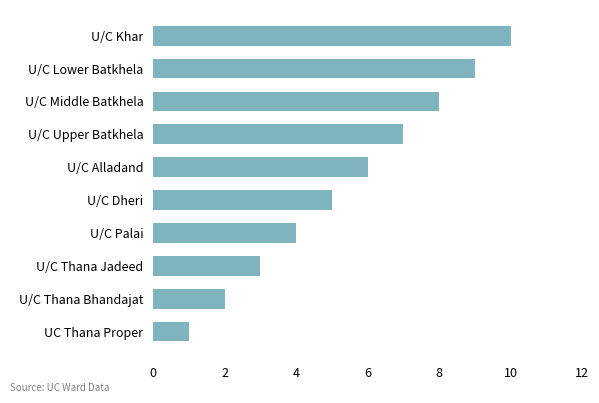

Which has a higher value, U/C Thana Bhandajat or U/C Upper Batkhela?

U/C Upper Batkhela